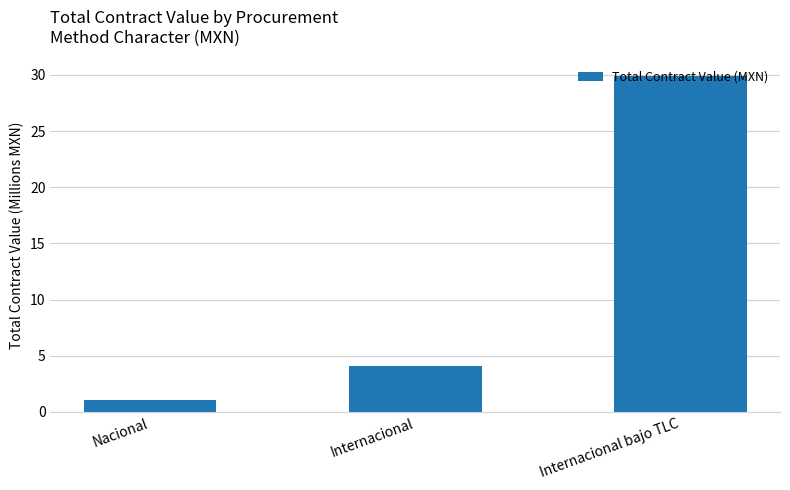

Where is the data nearest to the value 15?

Internacional